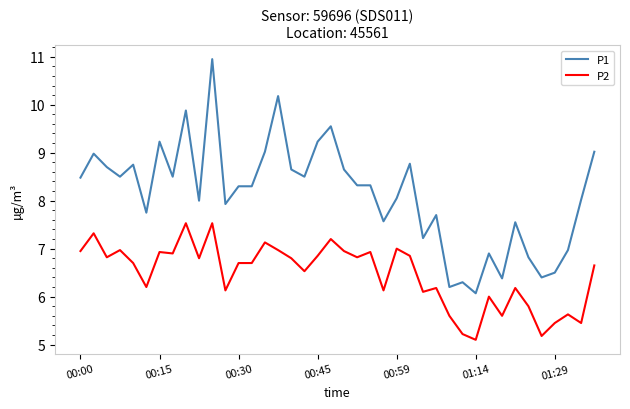

List the series in order of their peak value, lowest first.

P2, P1